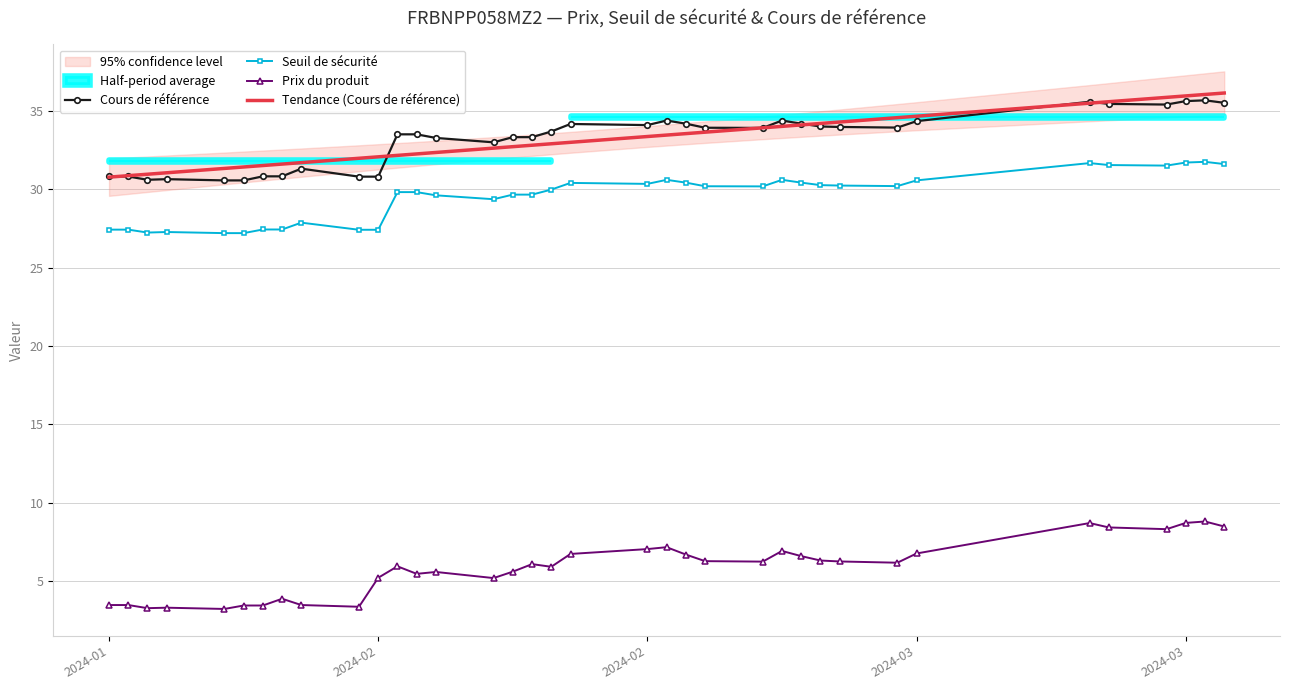

Count the number of categories in the chart.

36